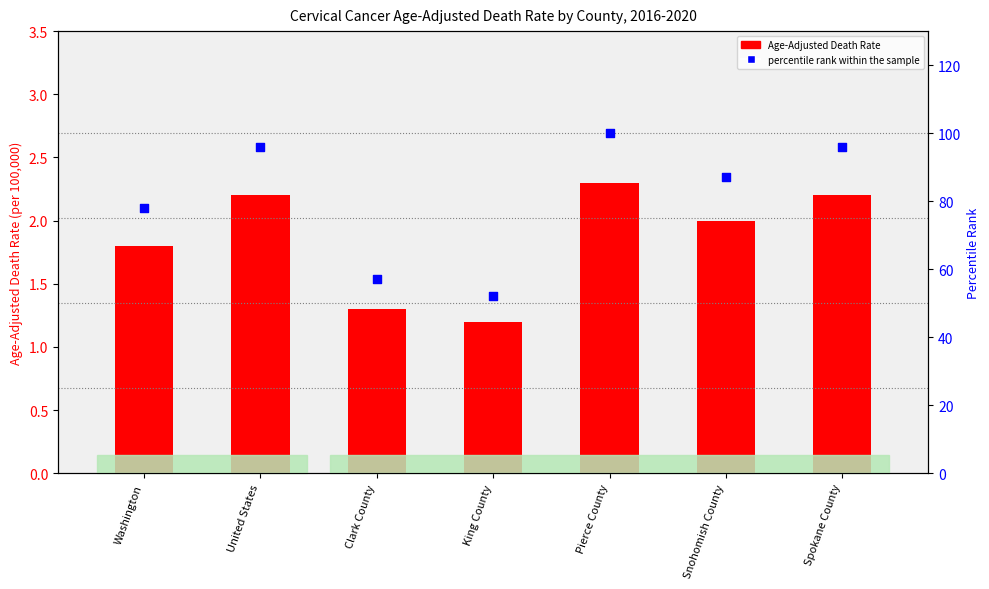

Which series reaches the maximum Y coordinate?

percentile rank within the sample